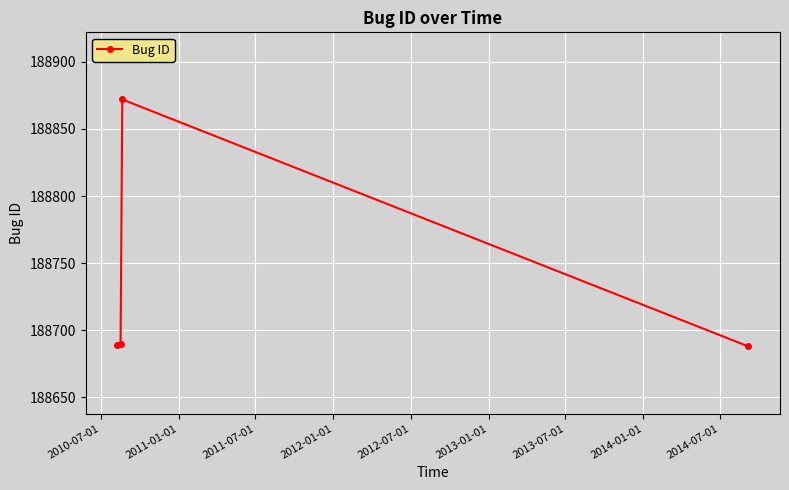

How many interior local peaks (higher than both neighbors) does the data have?

1